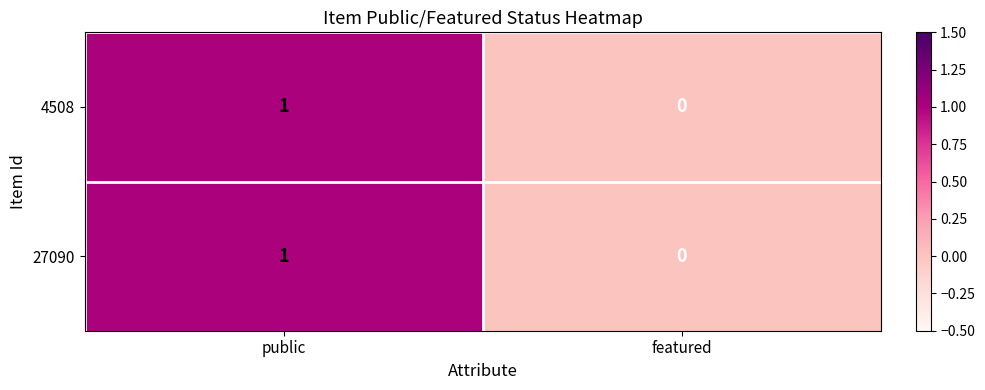

At which category does the chart reach its minimum across all series?

featured